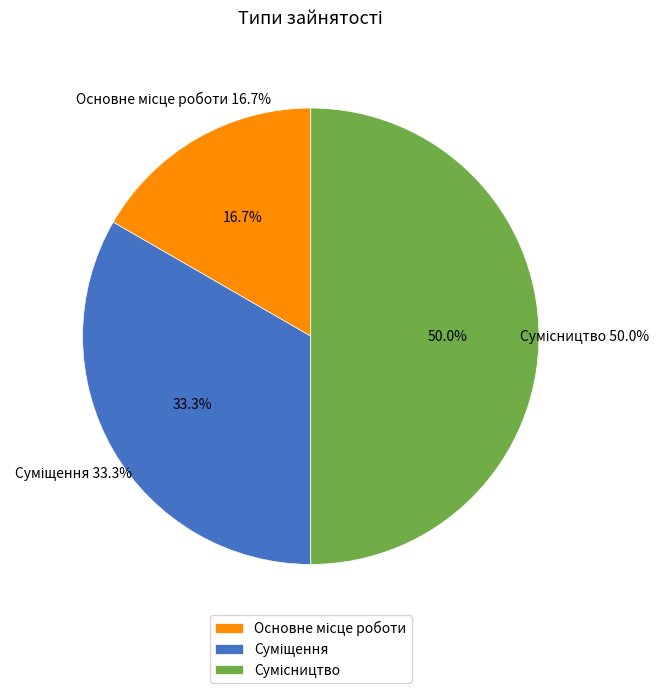

What percentage do Основне місце роботи and Сумісництво together represent?

66.7%